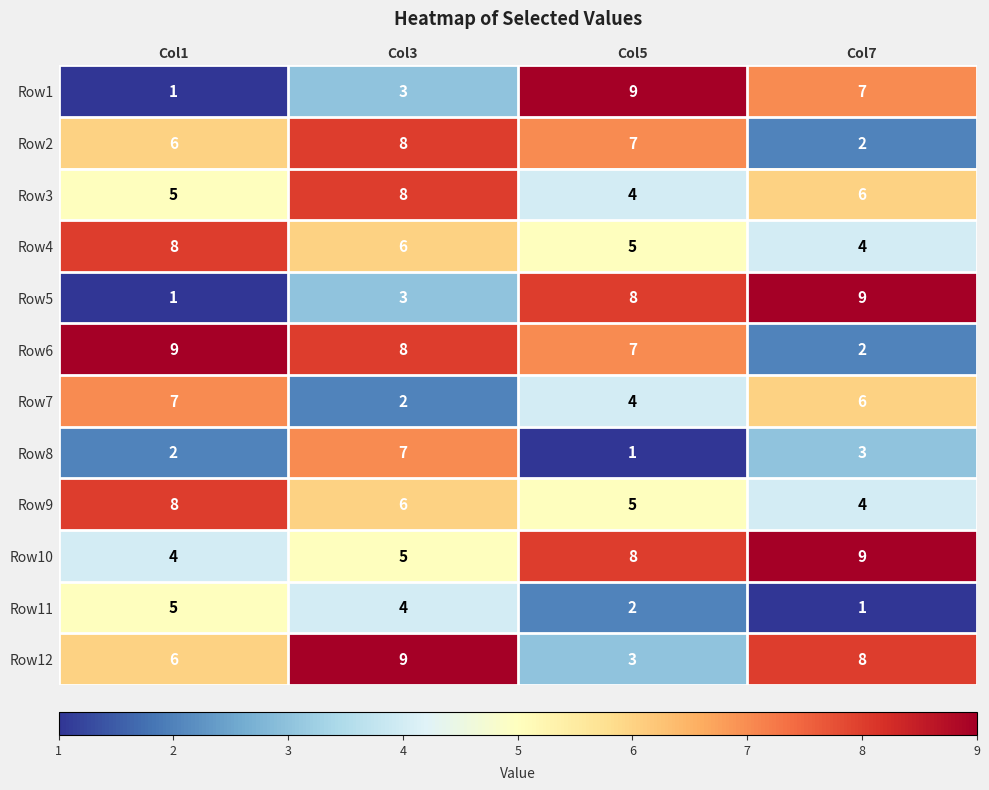

Which category has the highest value in the Row9 series?

Col1